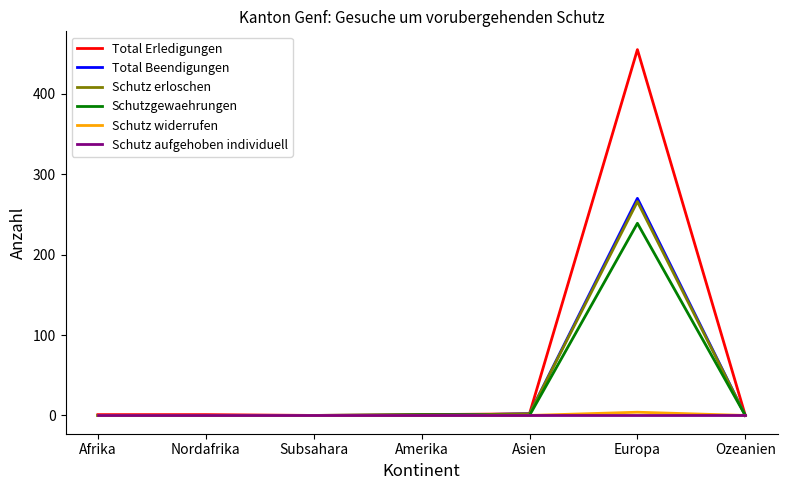

How many lines are shown in the chart?

6